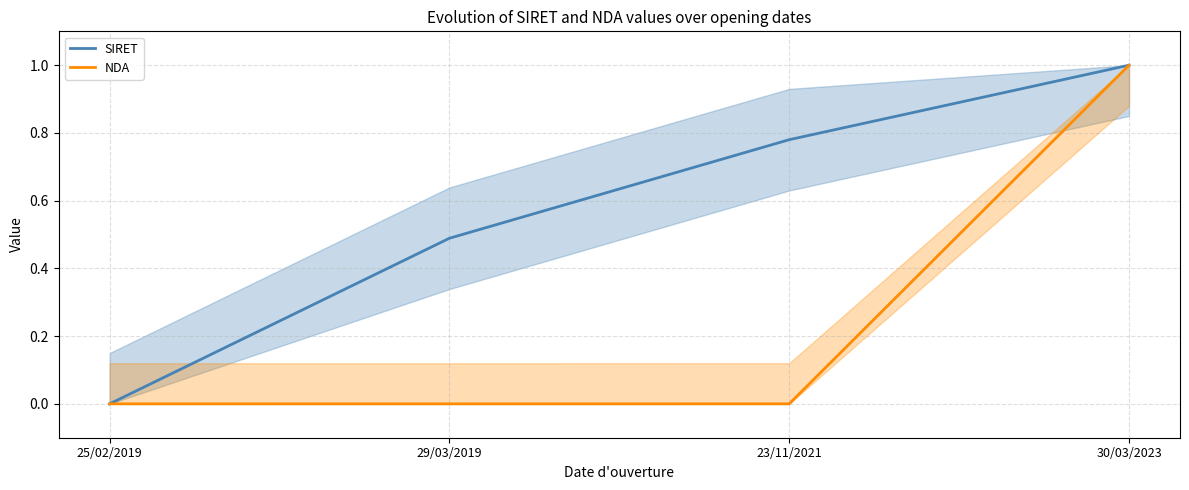

List the series in order of their peak value, highest first.

SIRET, NDA